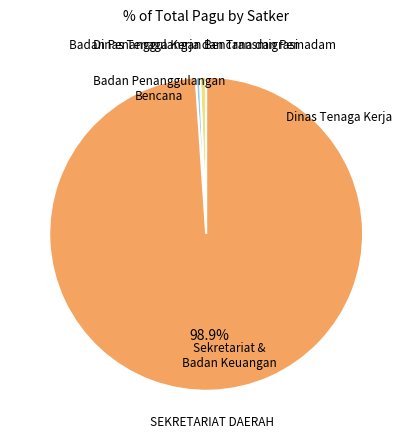

Is there a majority slice in this chart?

Yes